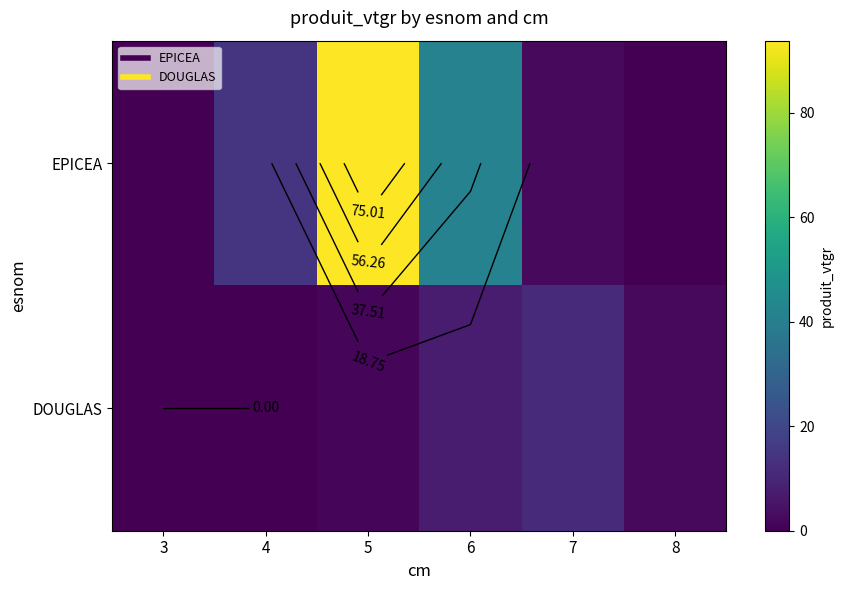

Rank the series by their average value, from lowest to highest.

DOUGLAS, EPICEA